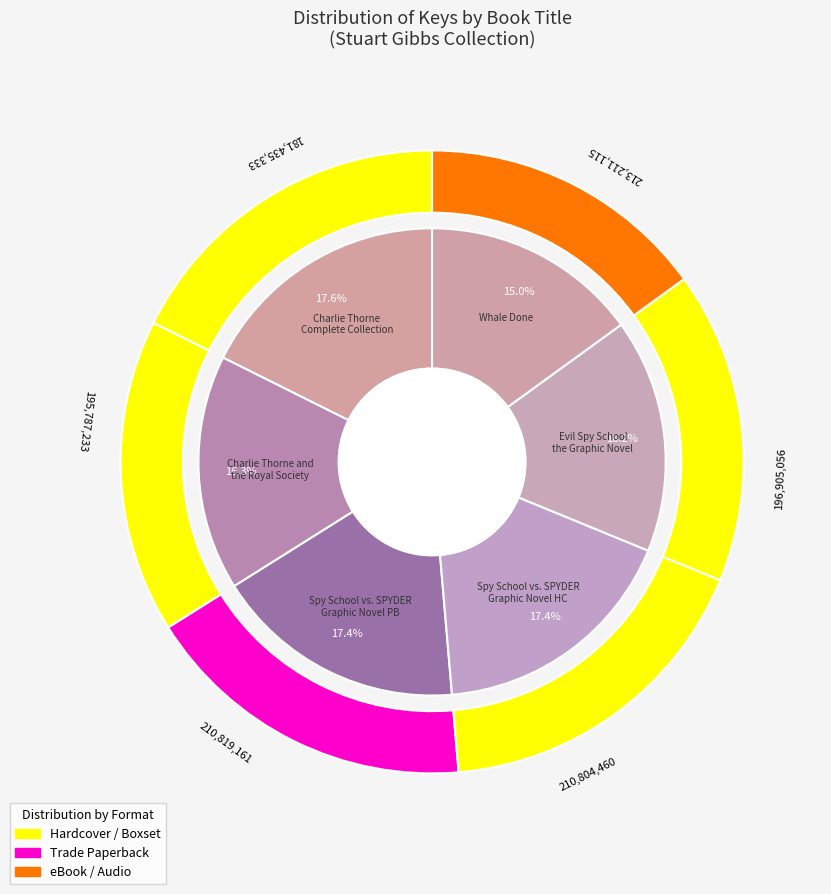

What percentage is the Spy School vs. SPYDER Graphic Novel Collection slice, to the nearest percent?

17%